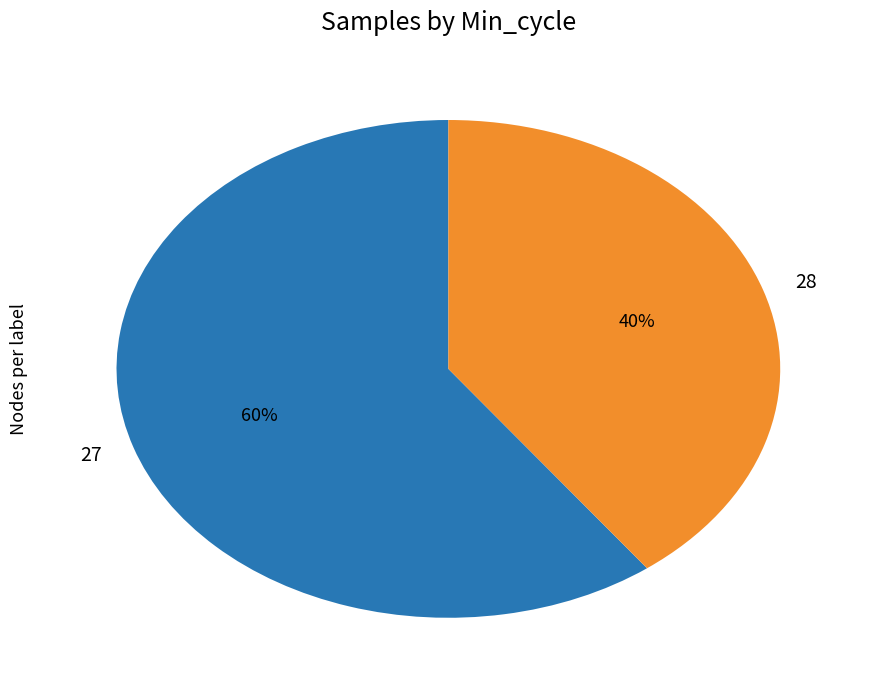

To the nearest percent, what is the combined percentage of 27 and 28?

100%